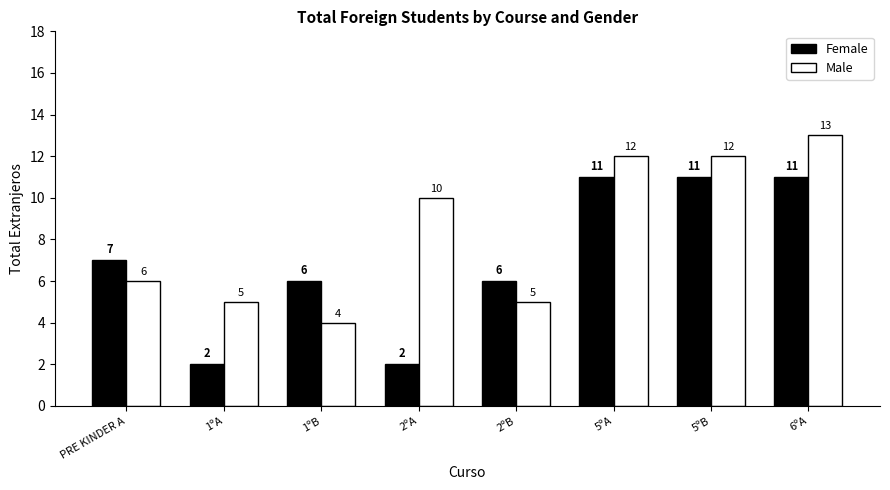

The Female series shows 3 at 2ºA. True or false?

False